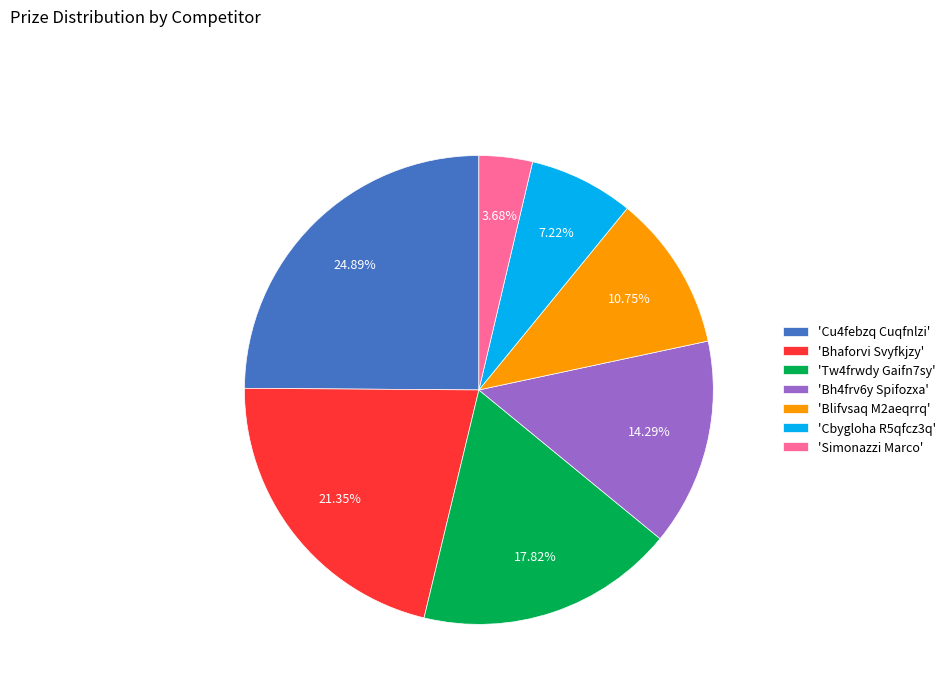

Which has a higher value, 'Bhaforvi Svyfkjzy' or 'Blifvsaq M2aeqrrq'?

'Bhaforvi Svyfkjzy'